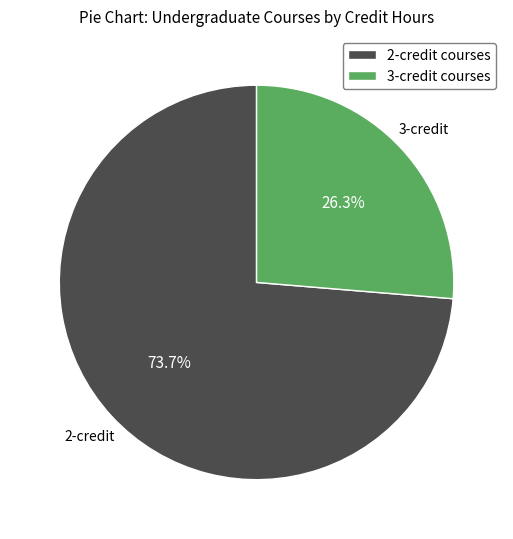

What is the largest slice in the pie chart?

2-credit courses